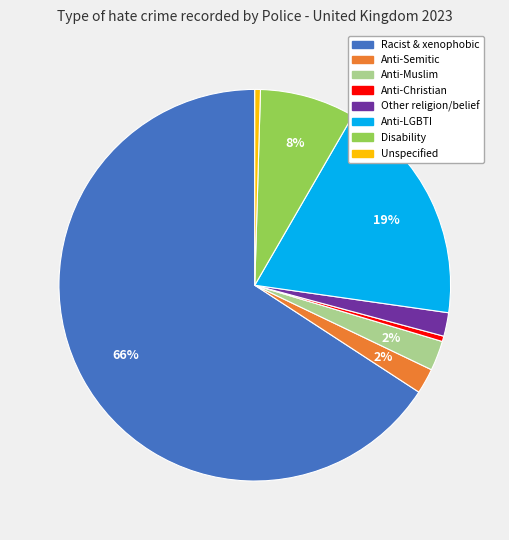

To the nearest percent, what is the average slice percentage?

12%